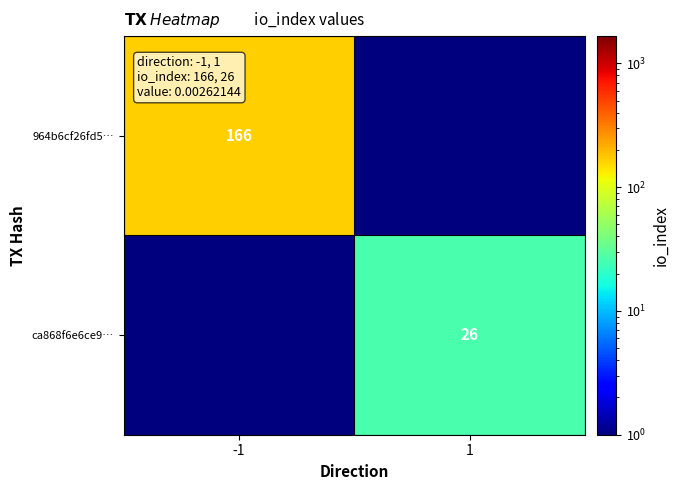

True or false: 964b6cf26fd5… has a value of 166.0 at -1.

True